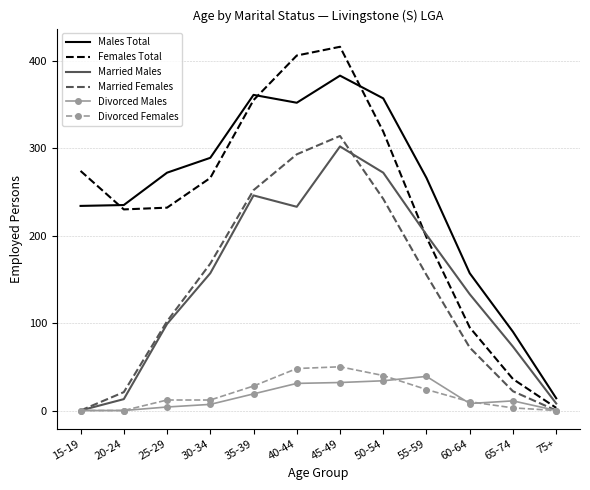

How many series are shown in this chart?

6